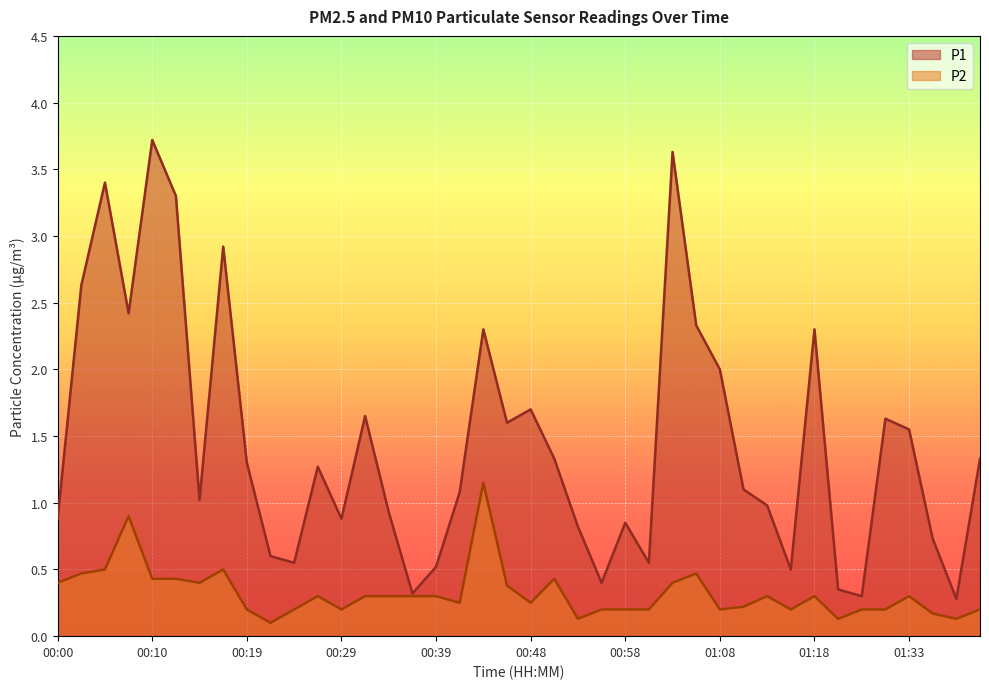

What is the sum of the P1 values at 01:16 and 00:41?

1.6